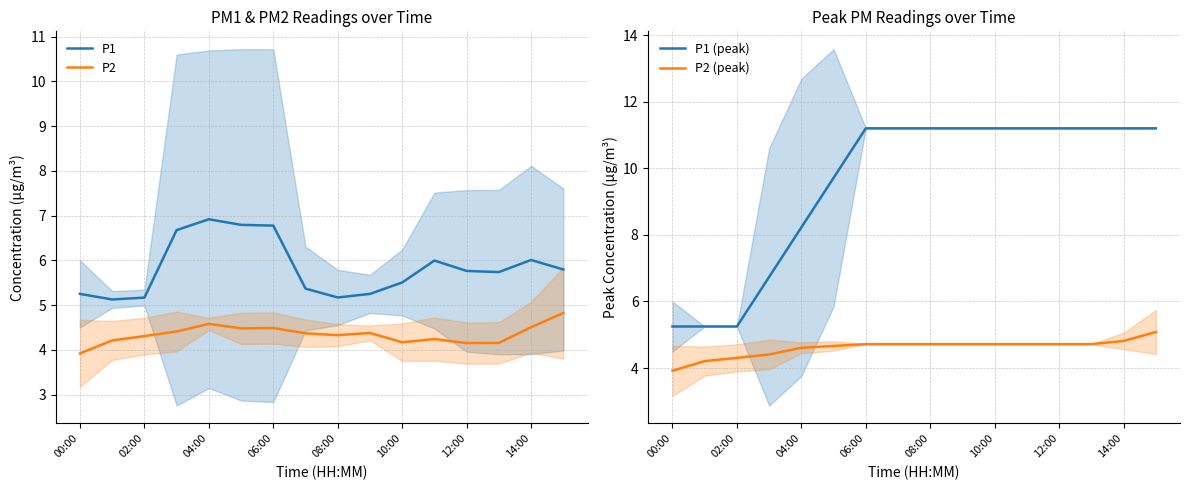

Which category has the lowest value in the P1 (peak) series?

00:00